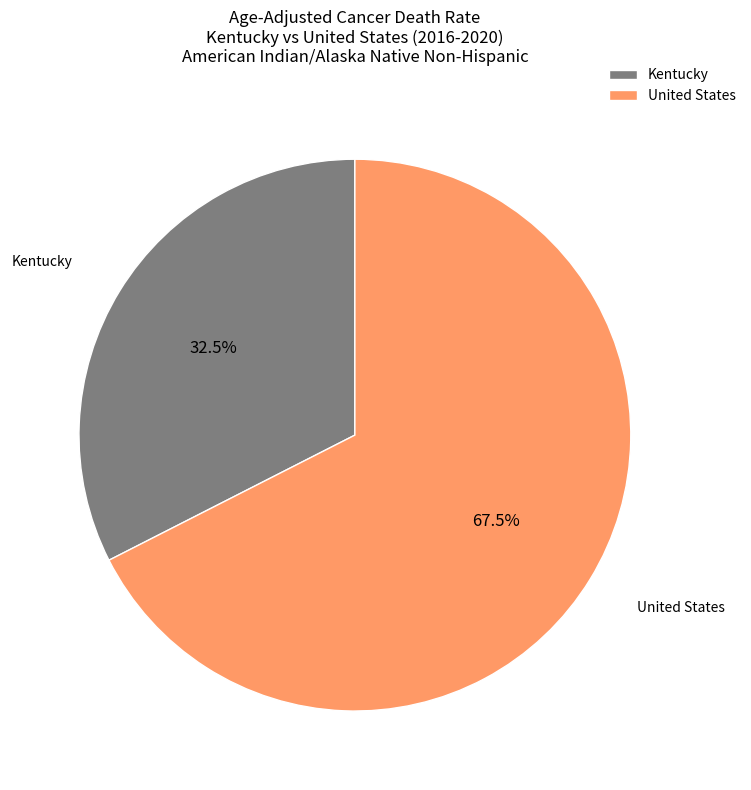

Do United States and Kentucky together represent more than half of the pie?

Yes